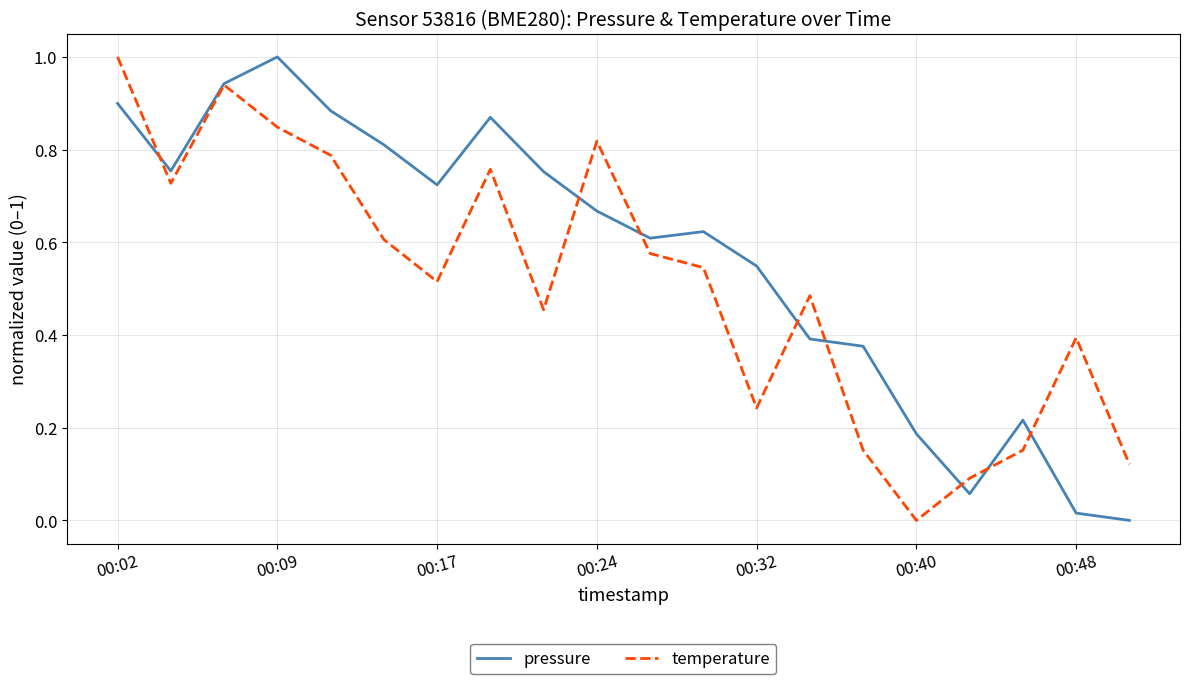

List the series in order of their overall mean, highest first.

pressure, temperature